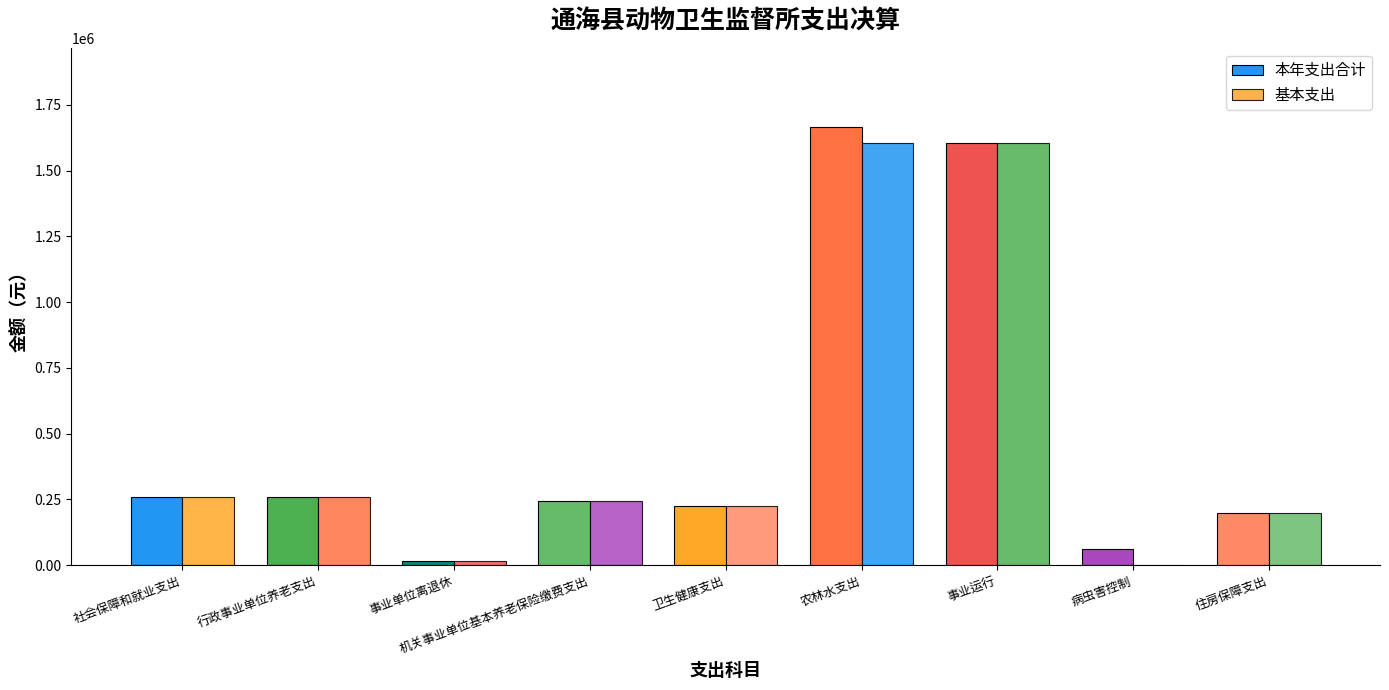

What is the difference between the maximum and minimum values in the 基本支出 series?

1605166.7